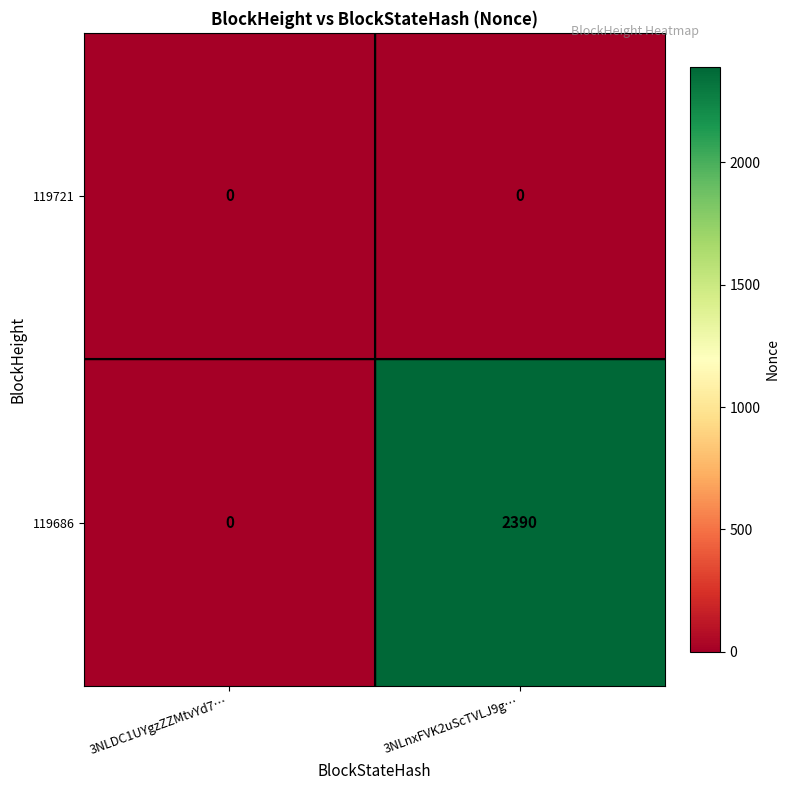

What is the difference between the highest and lowest values at 3NLnxFVK2uScTVLJ9g…?

2390